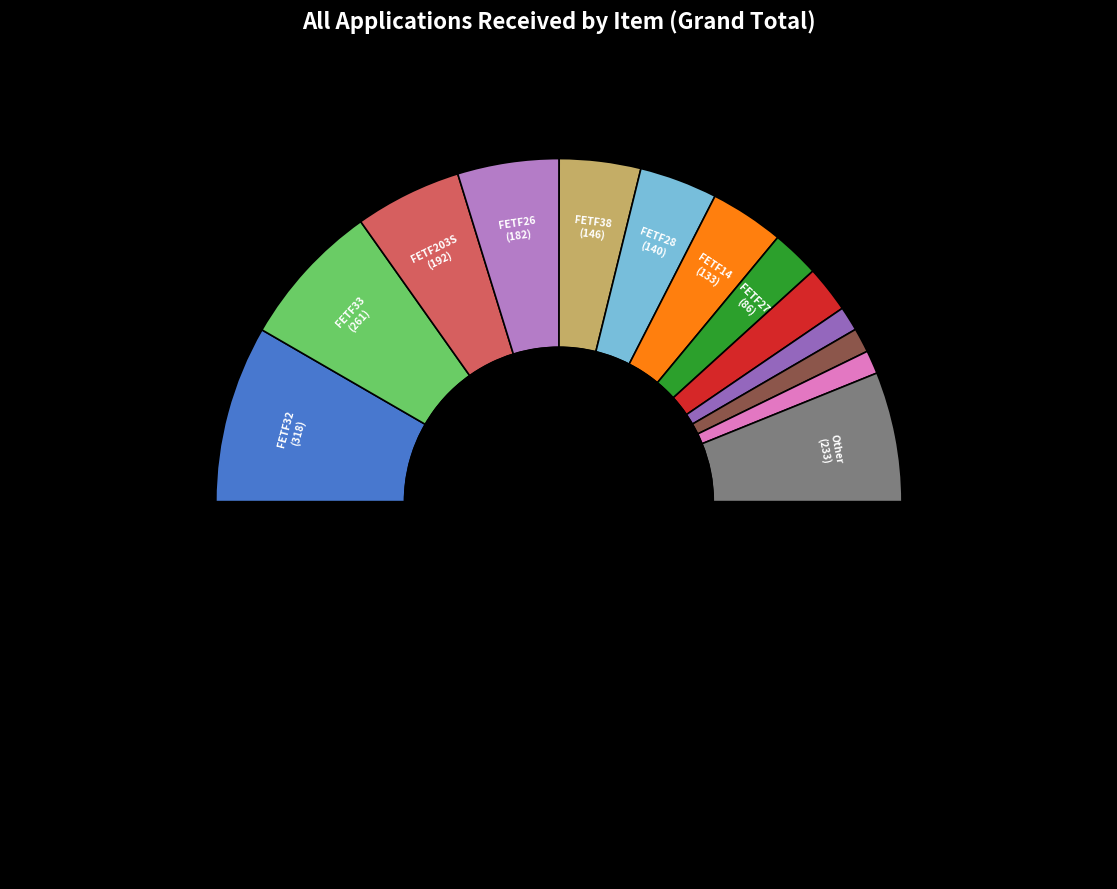

Does FETF36 represent more than half of the total?

No